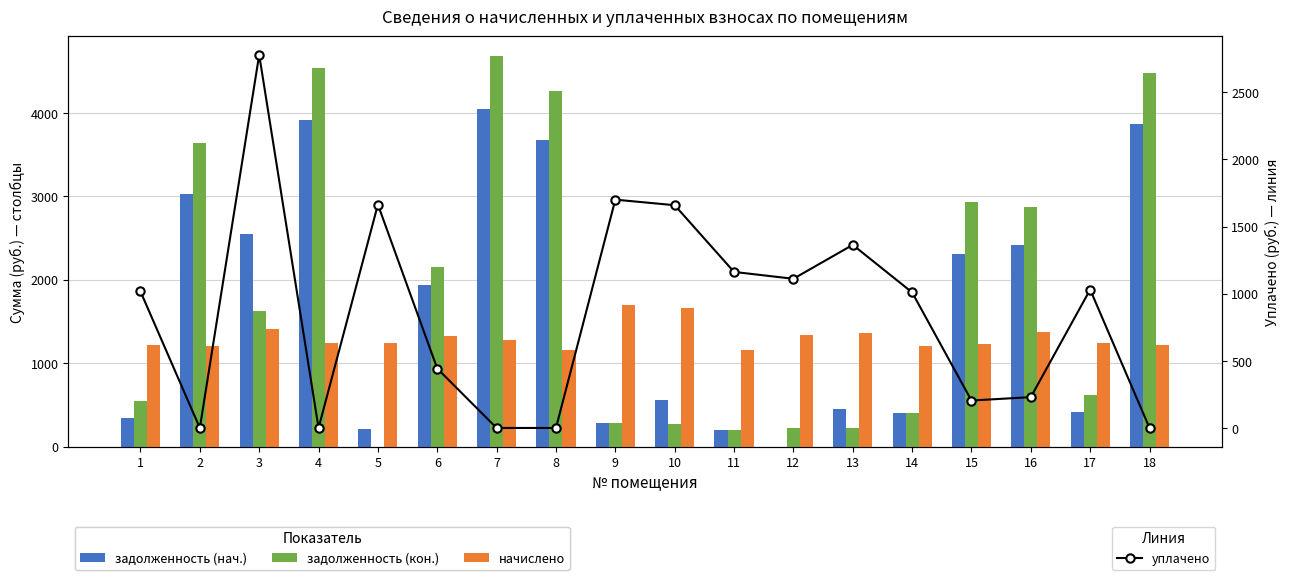

How many values in уплачено are above zero?

13